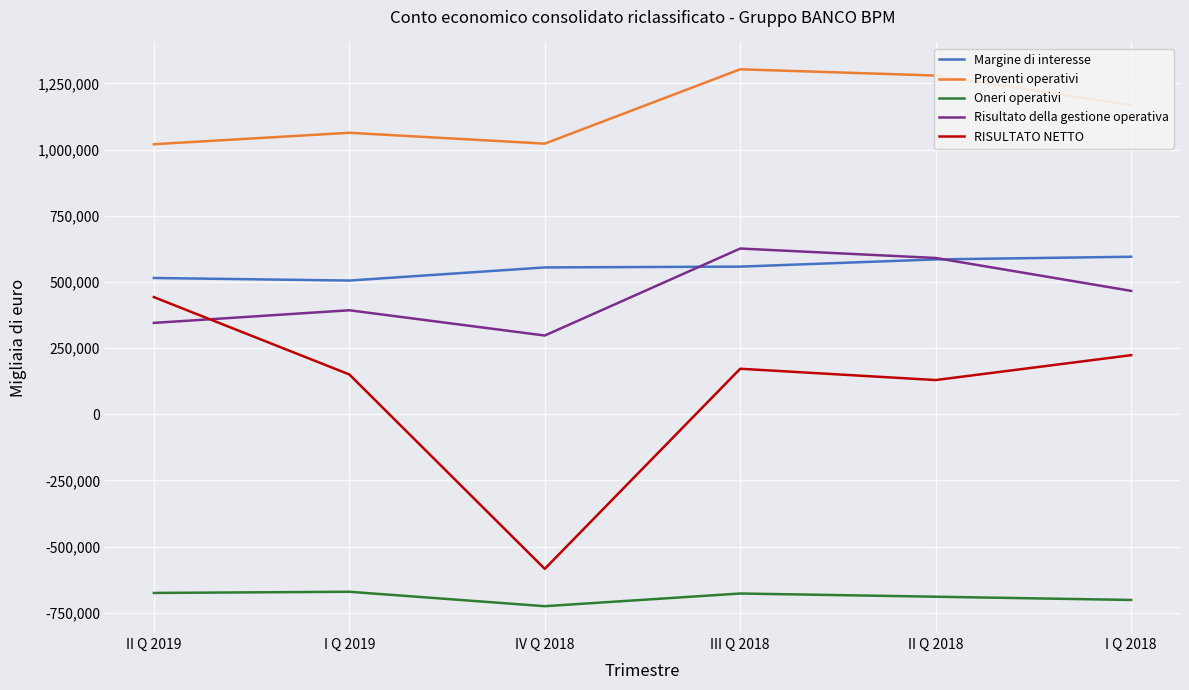

Which series has the widest spread of values?

RISULTATO NETTO